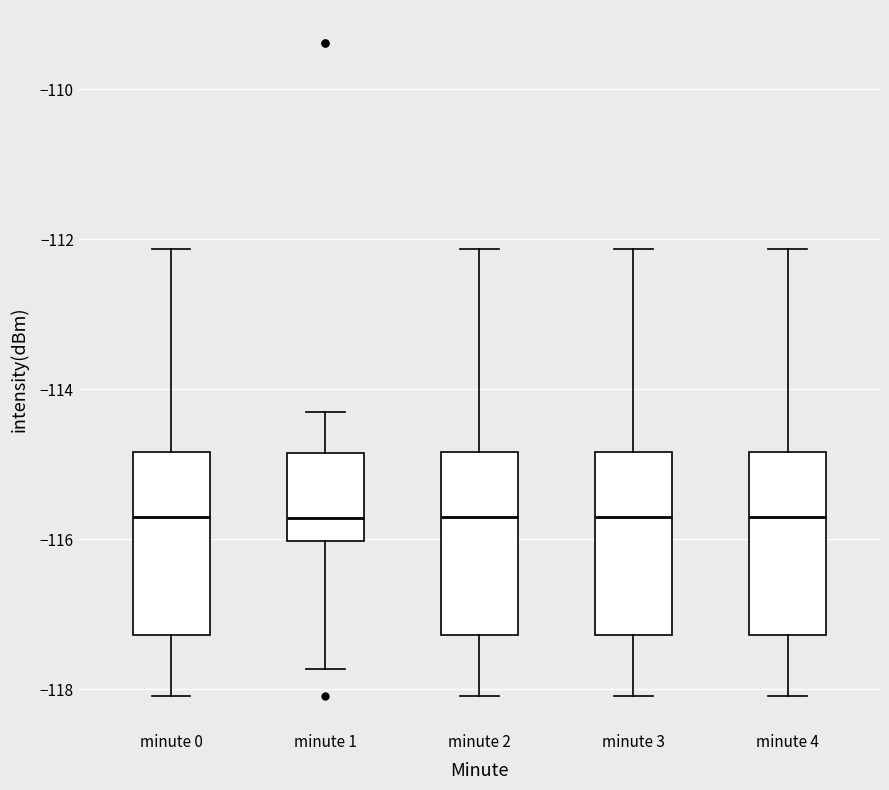

Reading left to right, transcribe this box plot: for each box, give where its median line is, the range the box spans, and where its two whiskers end, as read against the y-axis. The values are not printed on the chart, so give them approximately, as read against the axis.

minute 0: median -115.8, box -117.2 to -114.8, whiskers -118.0 to -112.2
minute 1: median -115.8, box -116.0 to -114.8, whiskers -117.8 to -114.4
minute 2: median -115.8, box -117.2 to -114.8, whiskers -118.0 to -112.2
minute 3: median -115.8, box -117.2 to -114.8, whiskers -118.0 to -112.2
minute 4: median -115.8, box -117.2 to -114.8, whiskers -118.0 to -112.2